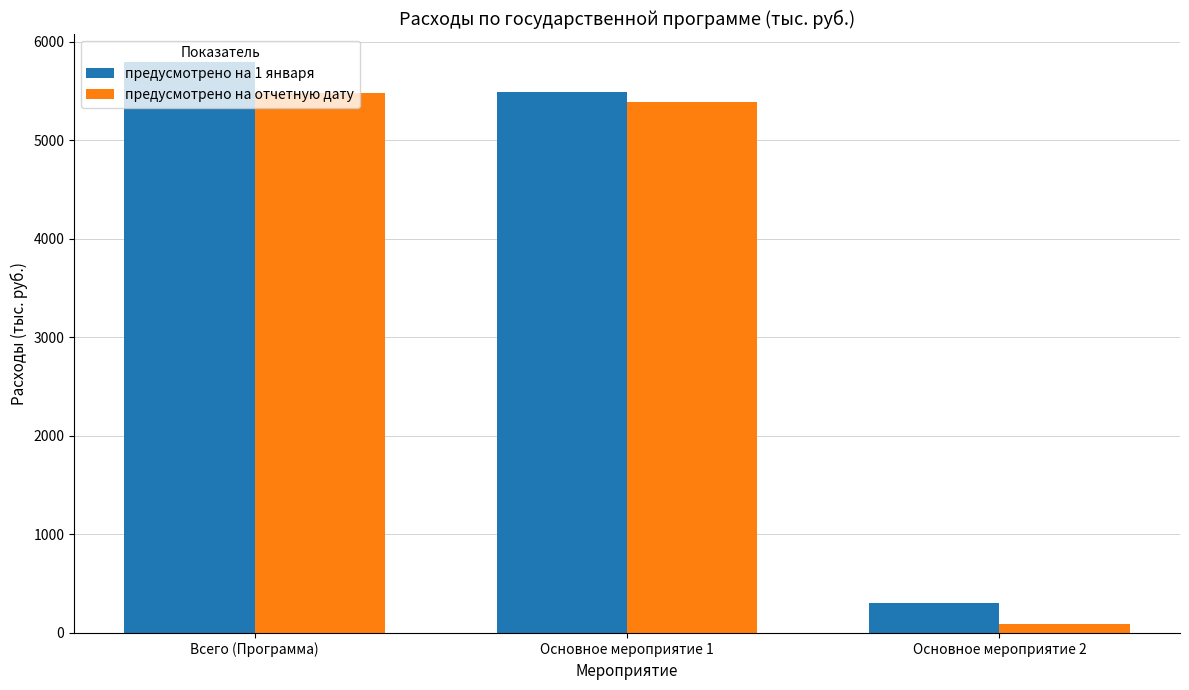

At Всего (Программа), list the series in order from smallest to largest.

предусмотрено на отчетную дату, предусмотрено на 1 января